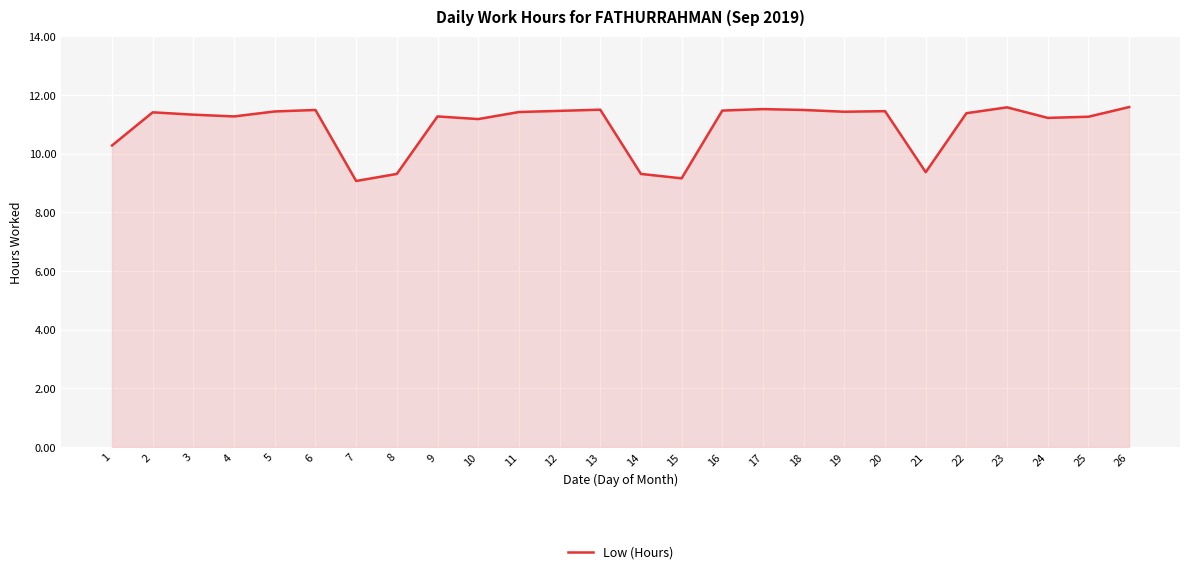

What is the sum of all values?

284.7